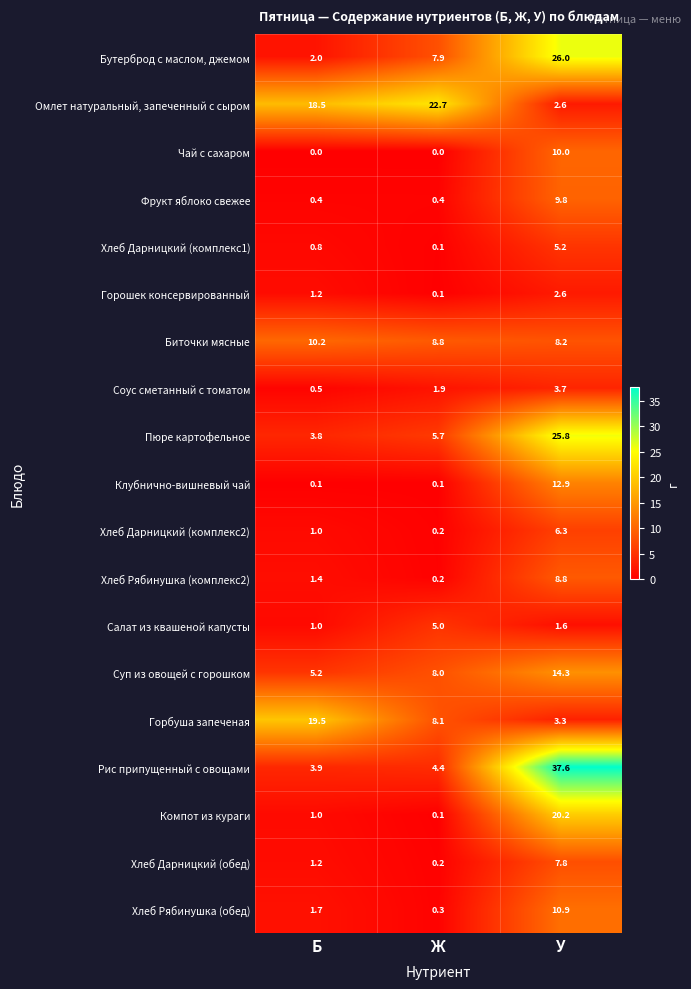

What is the difference between the maximum and minimum values in the Хлеб Дарницкий (комплекс1) series?

5.1